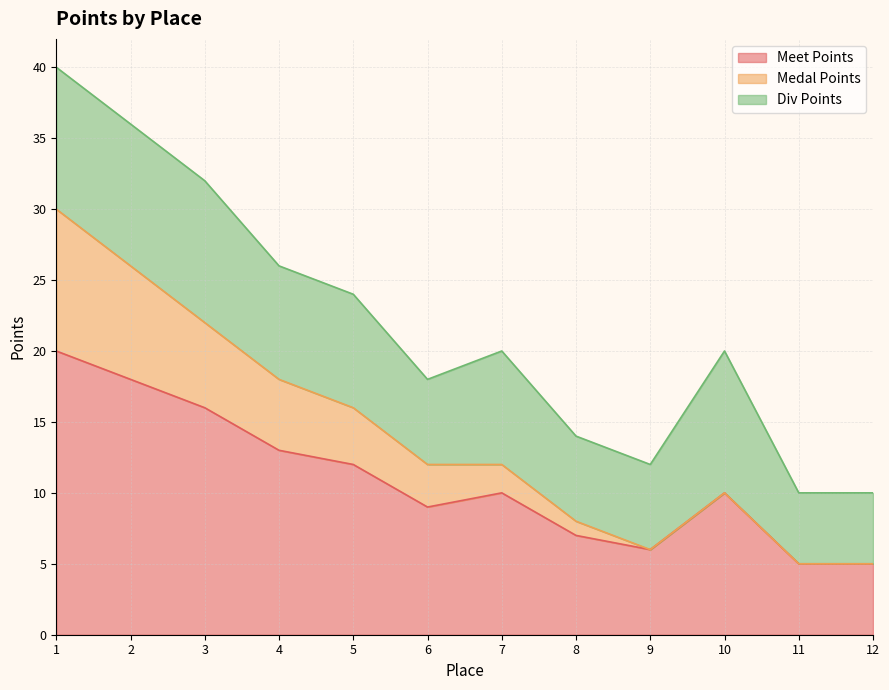

Count the number of categories in the chart.

12